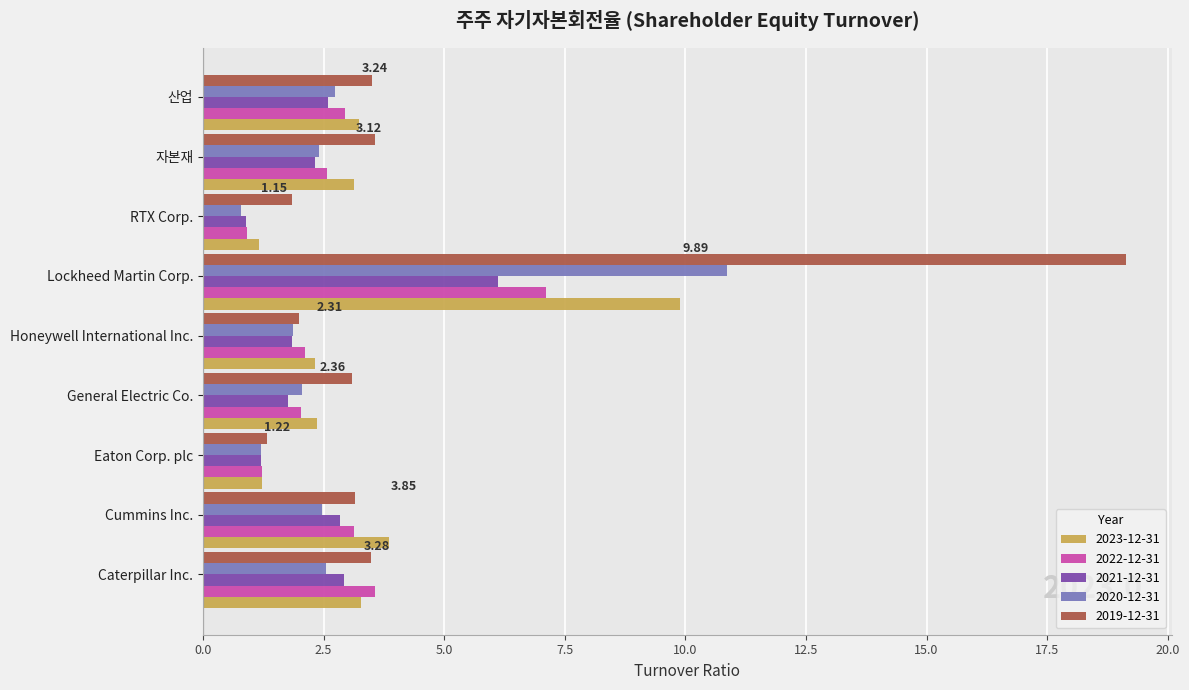

Where is 2023-12-31 nearest to the value 5?

Cummins Inc.